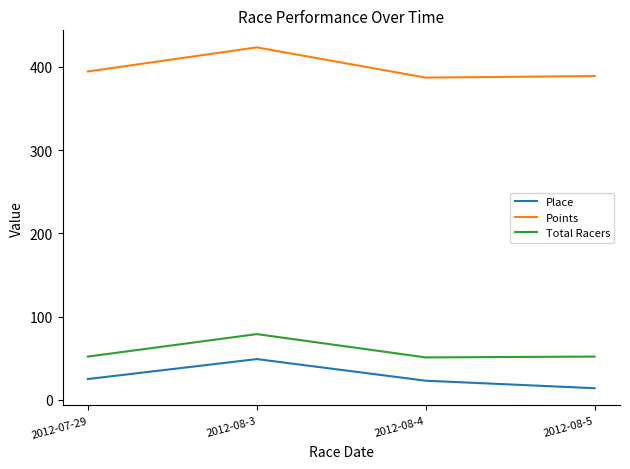

In Total Racers, how many points are higher than both neighbors (excluding endpoints)?

1